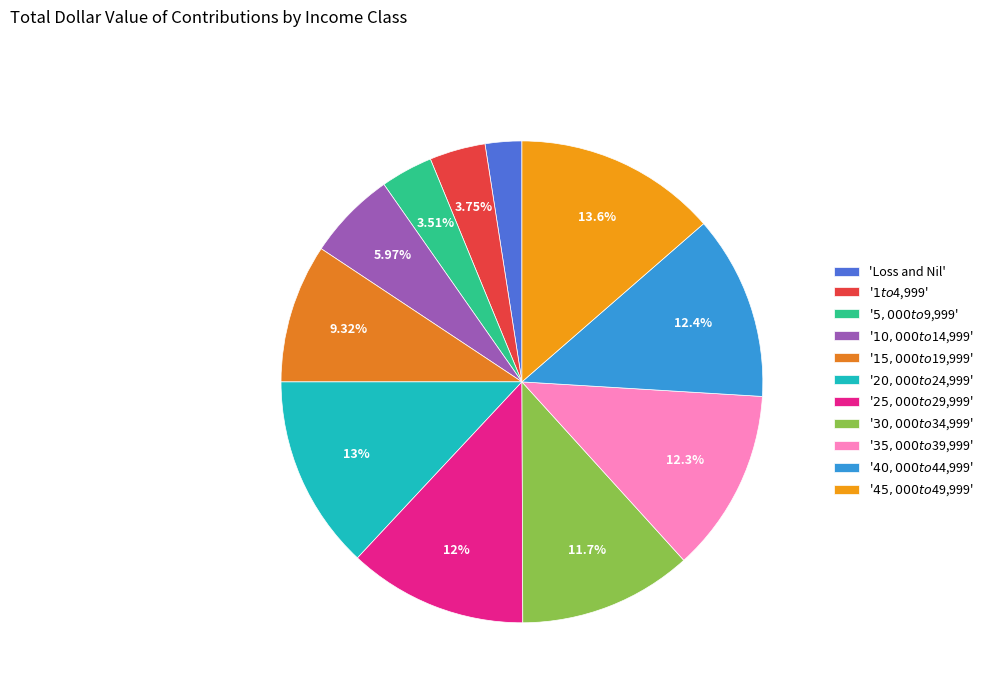

How many slices are in this pie chart?

11